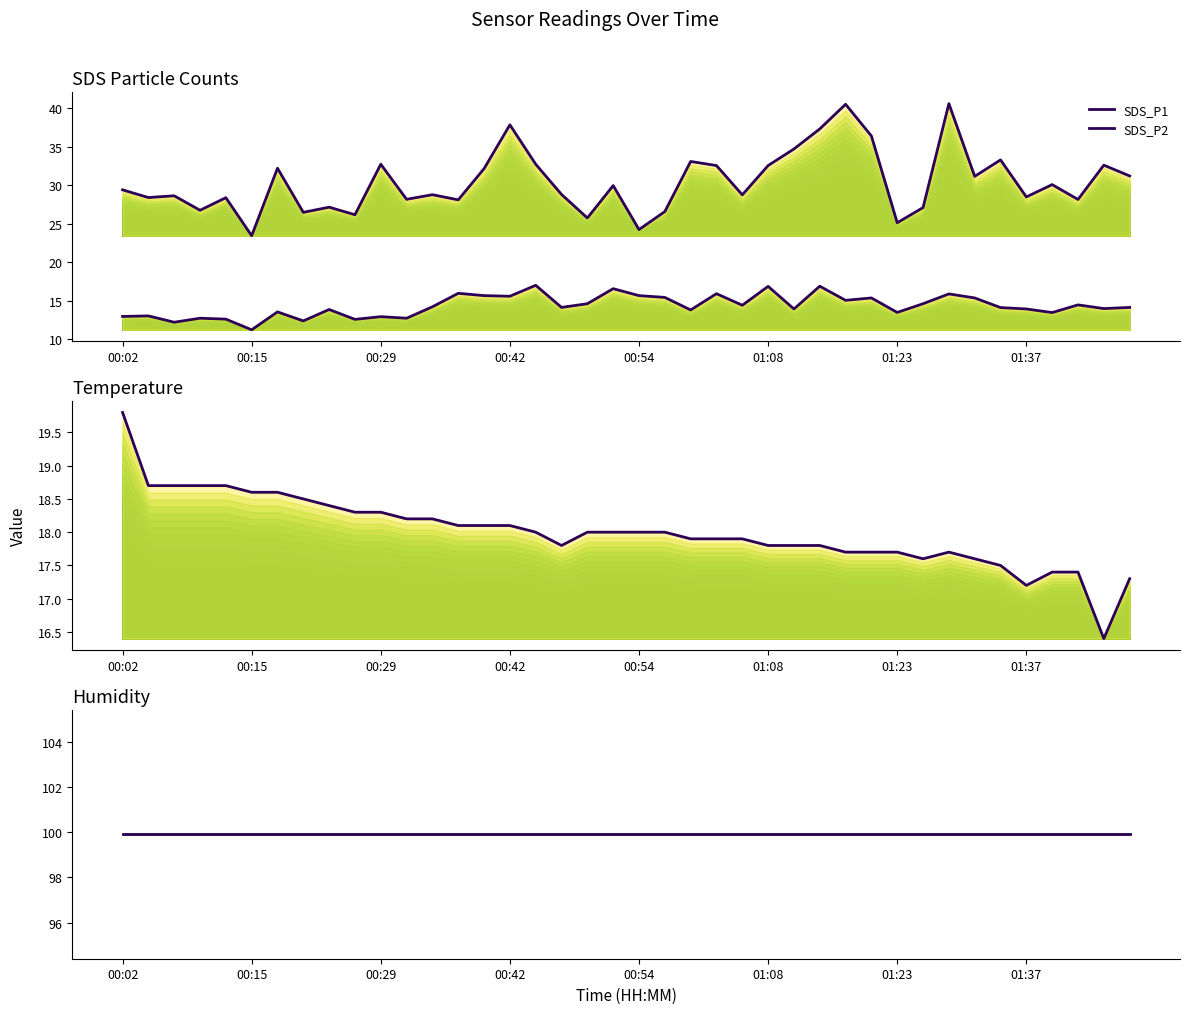

At which label is Humidity closest to 99?

00:02